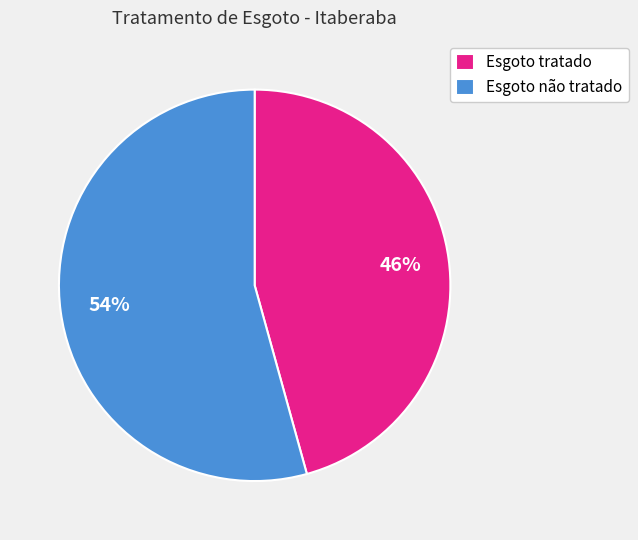

To the nearest percent, what is the combined percentage of Esgoto não tratado and Esgoto tratado?

100%